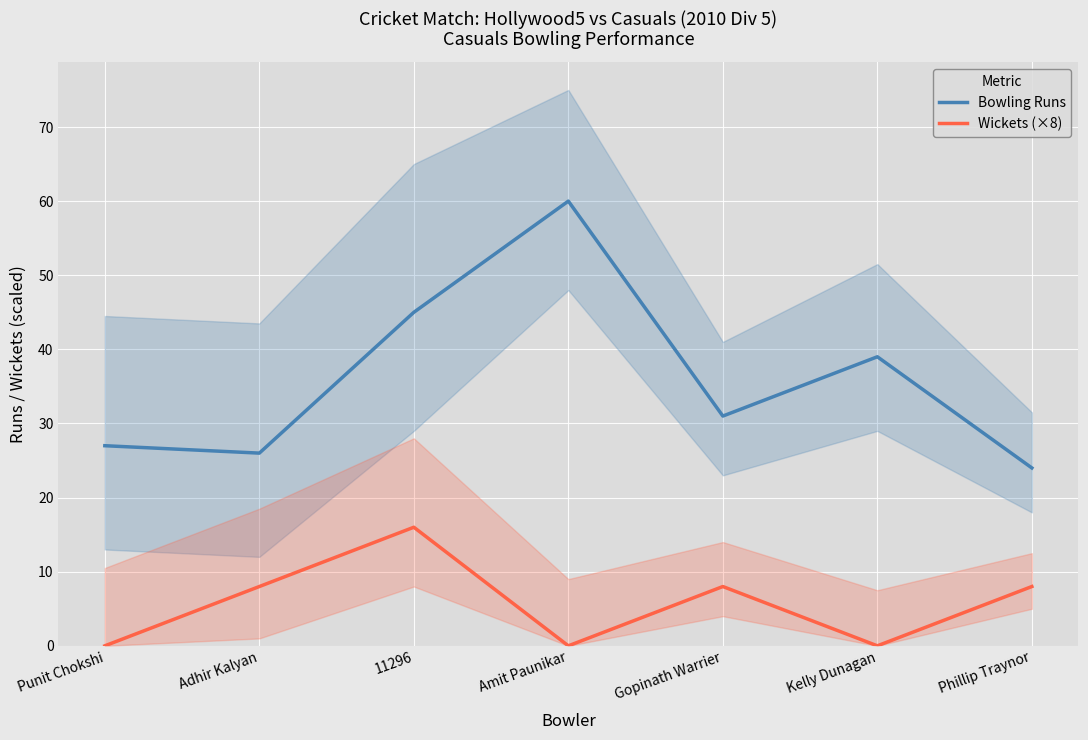

Is it true that Wickets (×8) equals 0 at Amit Paunikar?

True